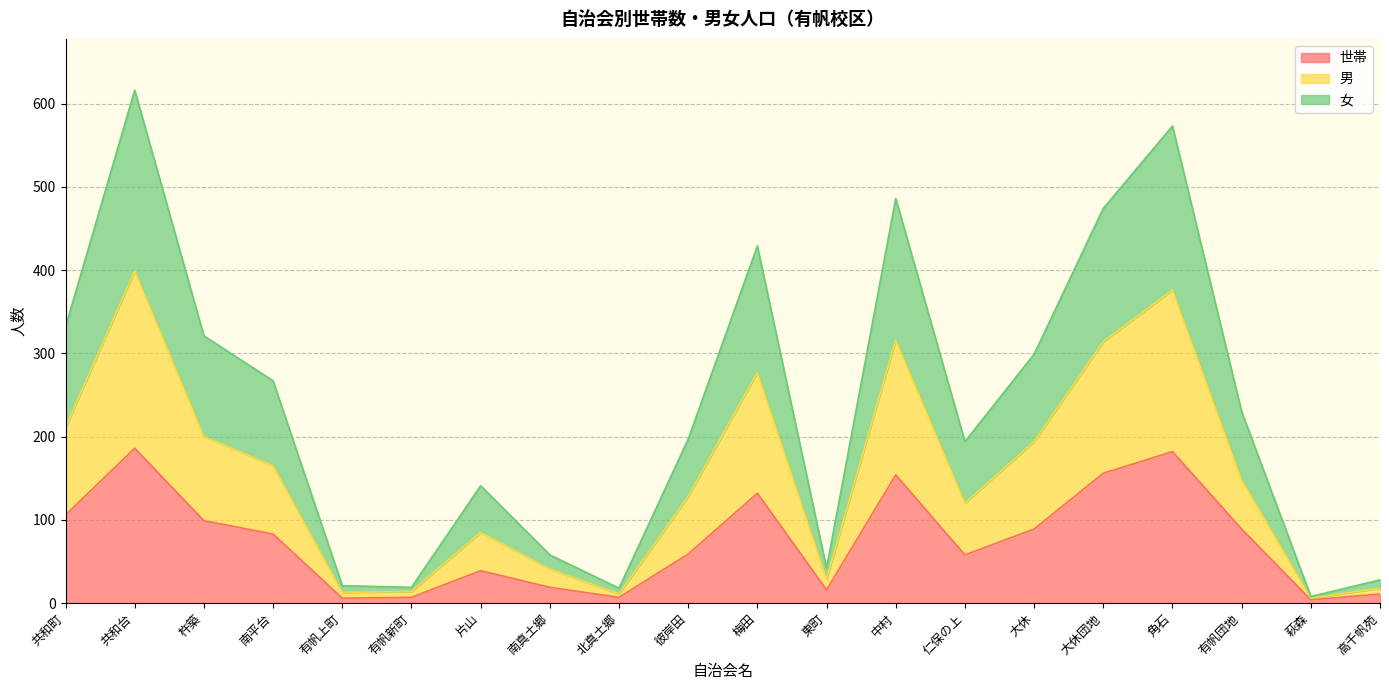

What are all the series names shown in the legend?

世帯, 男, 女